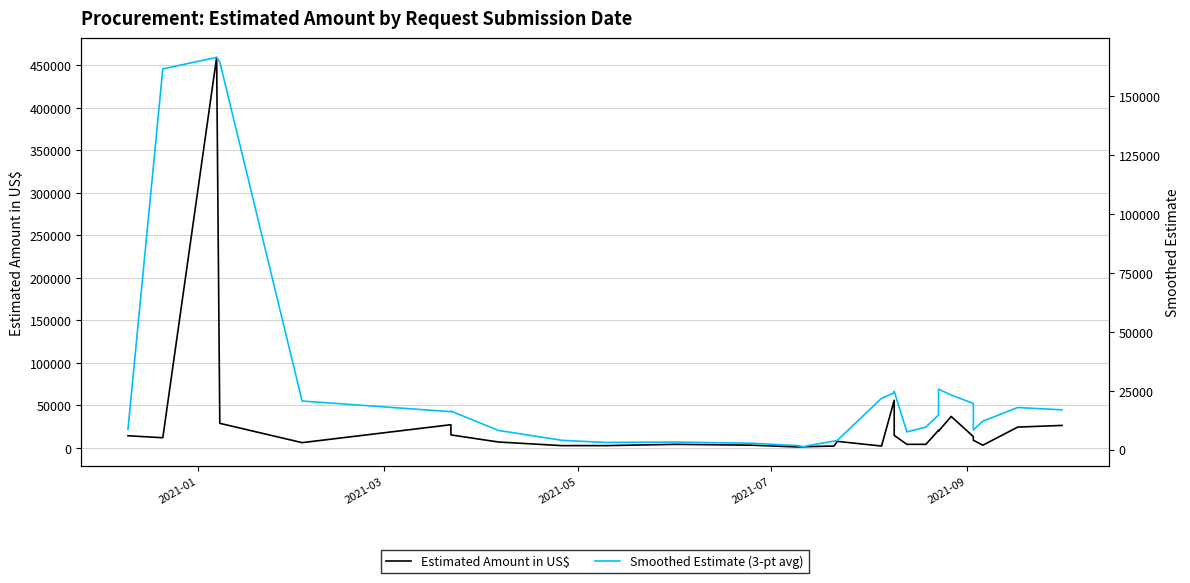

True or false: Smoothed Estimate (3-pt avg) and Estimated Amount in US$ intersect in this chart.

True